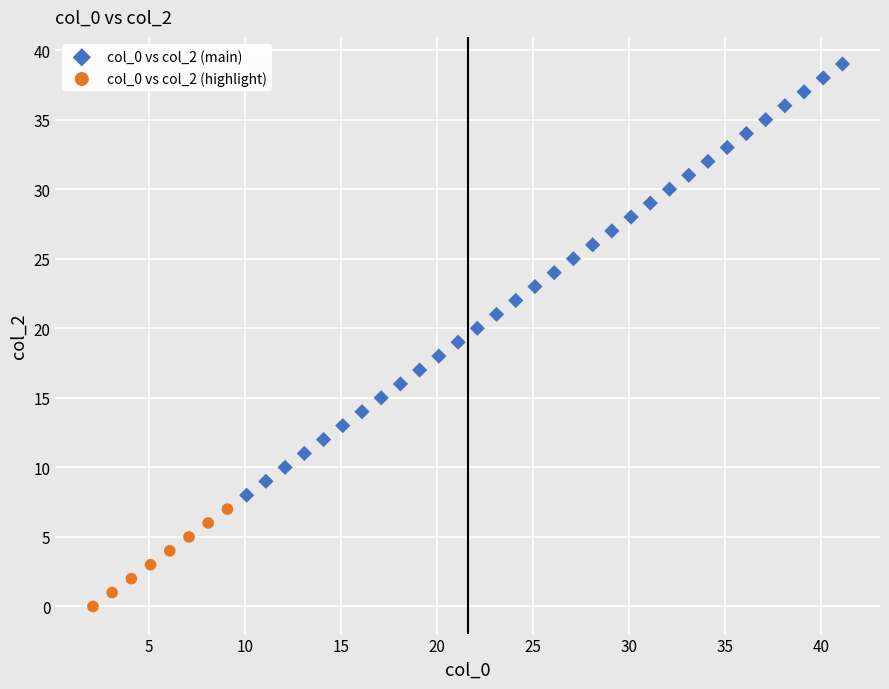

Which series reaches the maximum Y coordinate?

col_0 vs col_2 (main)